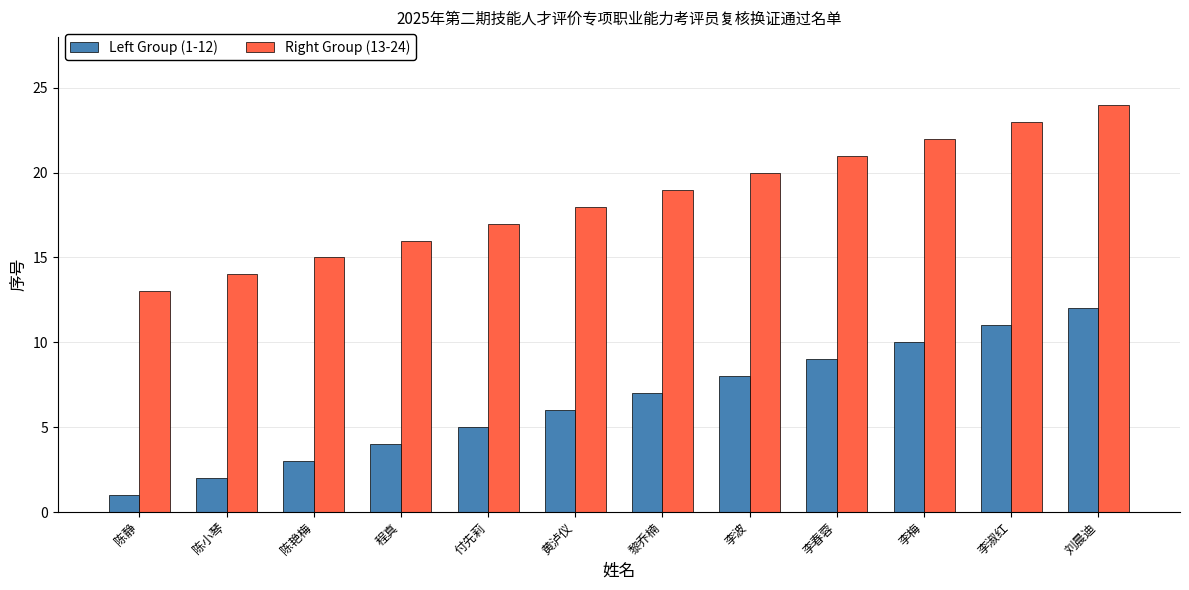

True or false: Left Group (1-12) has a value of 16 at 李梅.

False